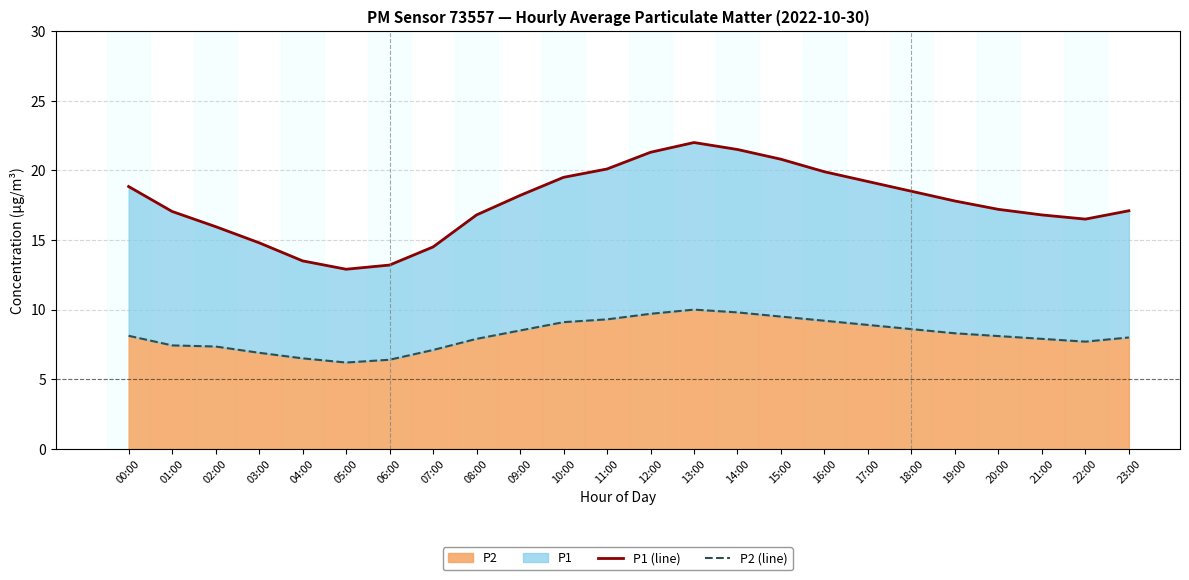

Which category has the lowest value across all series?

05:00